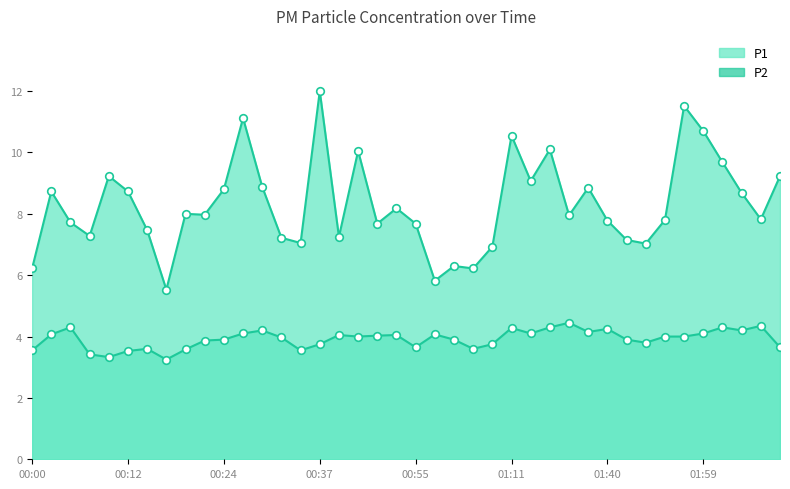

What are all the series names shown in the legend?

P1, P2